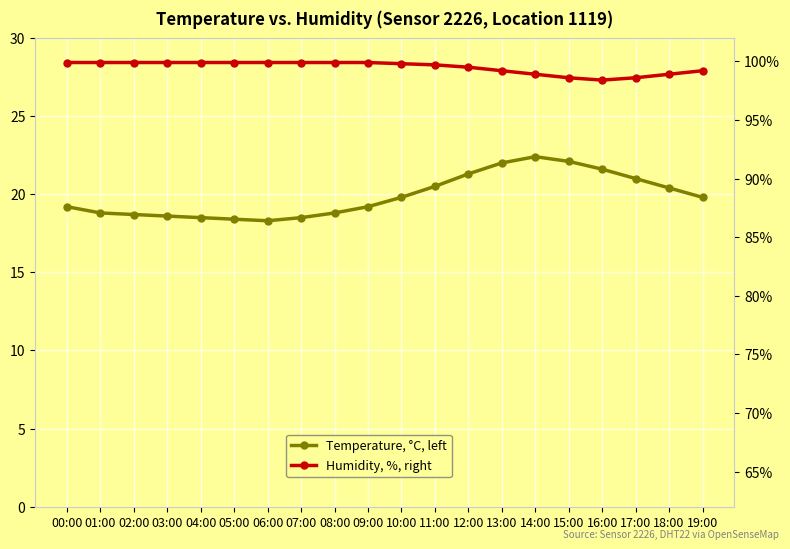

At which category does Temperature, °C, left reach its first local peak?

14:00